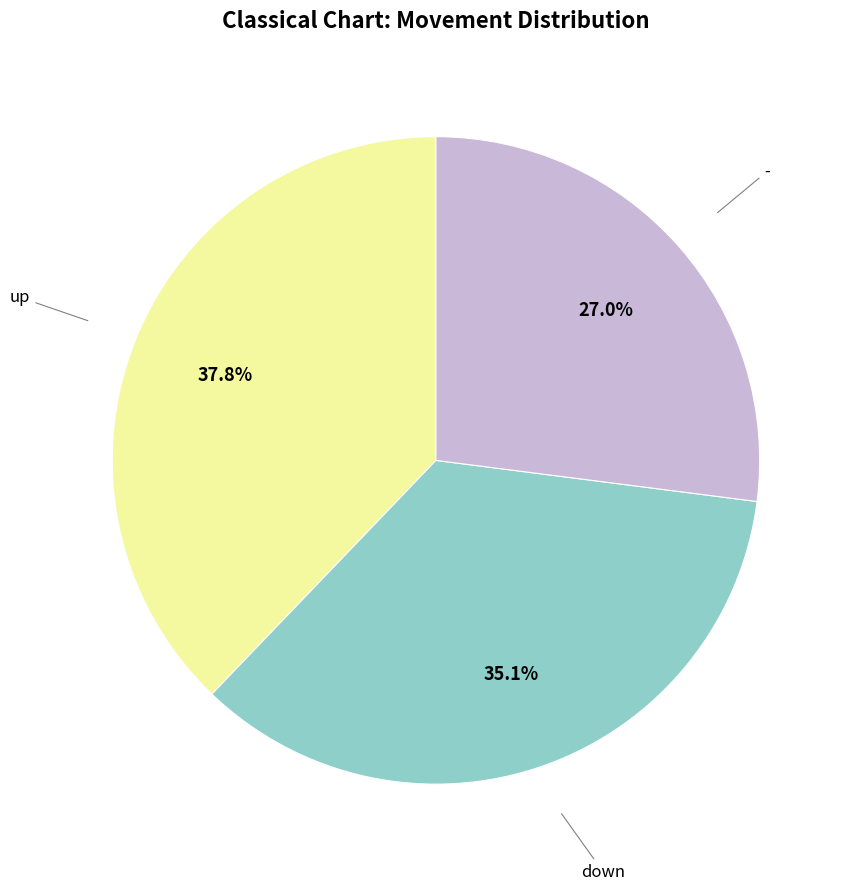

What is the ratio of the value at down to the value at up?

0.9